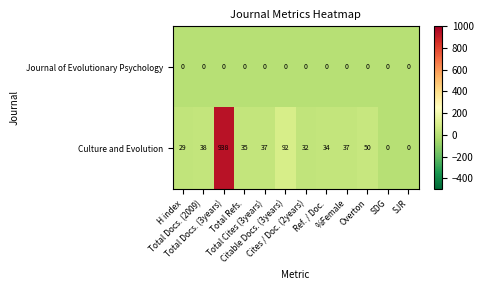

List the series in order of their overall mean, lowest first.

Journal of Evolutionary Psychology, Culture and Evolution